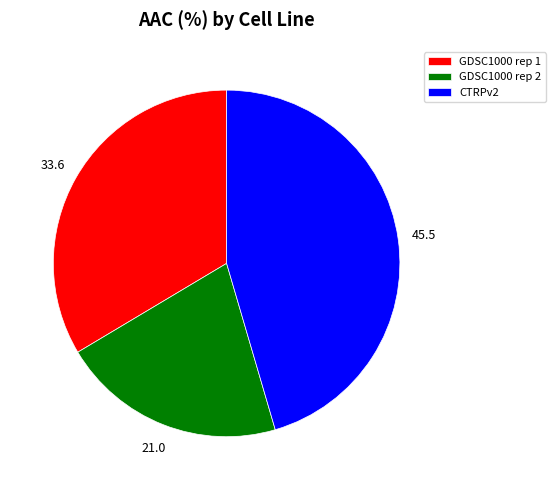

Between CTRPv2 and GDSC1000 rep 1, which is larger?

CTRPv2